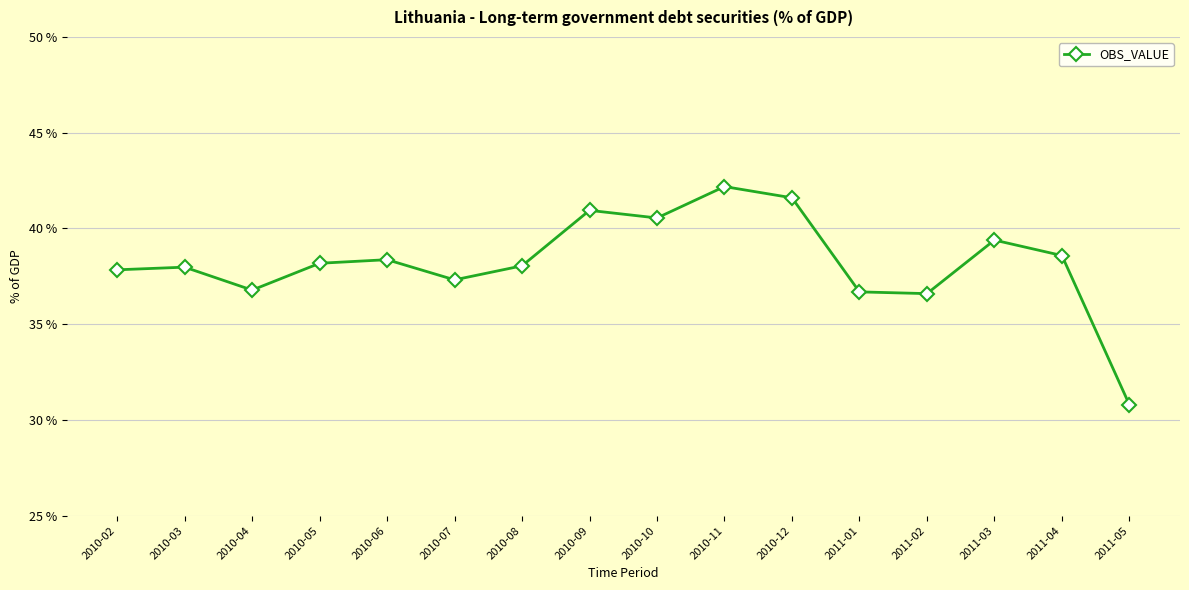

What is the label of the 13th point from the left?

2011-02